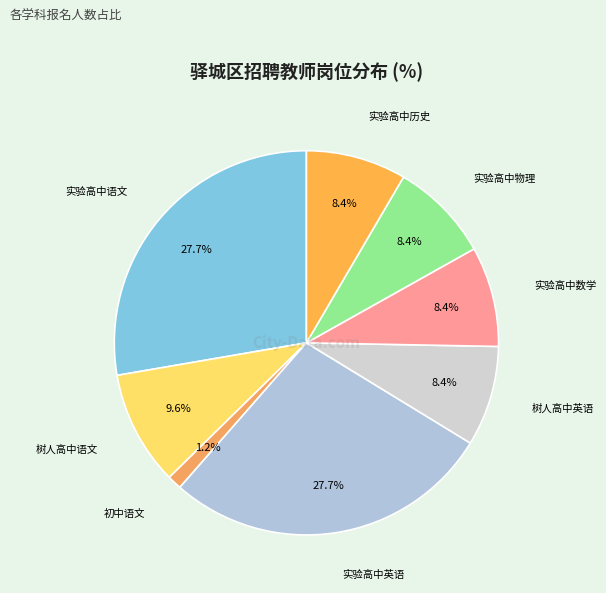

Rank the categories by value from highest to lowest.

实验高中语文, 实验高中英语, 树人高中语文, 树人高中英语, 实验高中数学, 实验高中物理, 实验高中历史, 初中语文